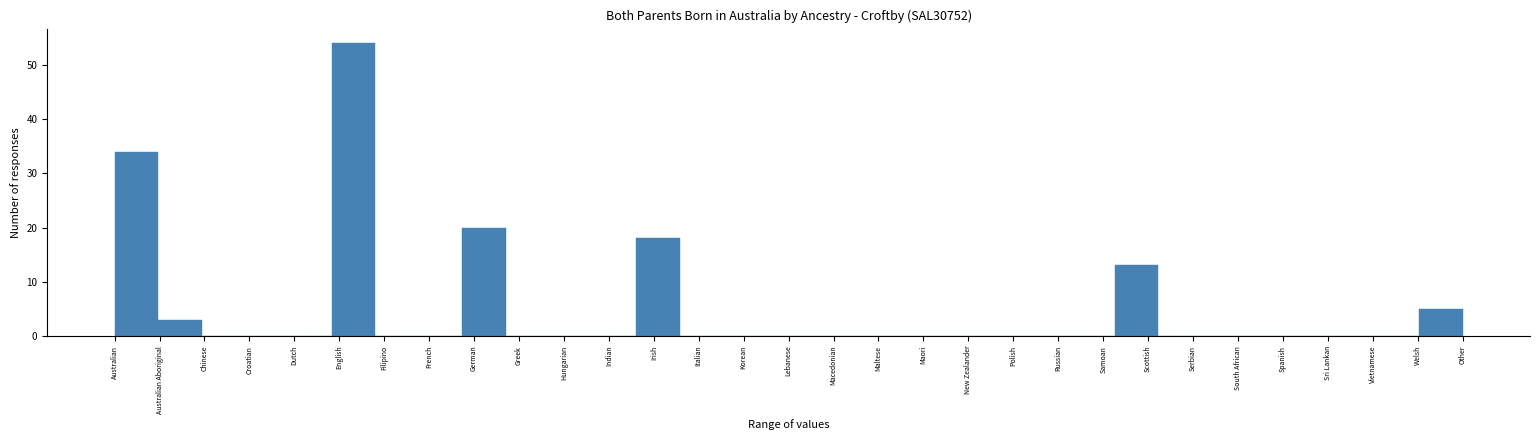

Which label corresponds to the largest value in the chart?

English